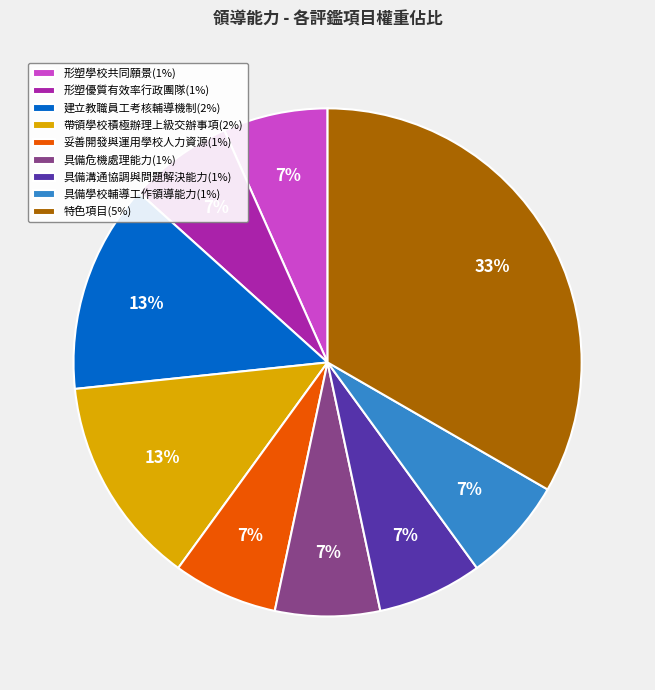

Which category has the biggest portion of the pie?

特色項目(5%)